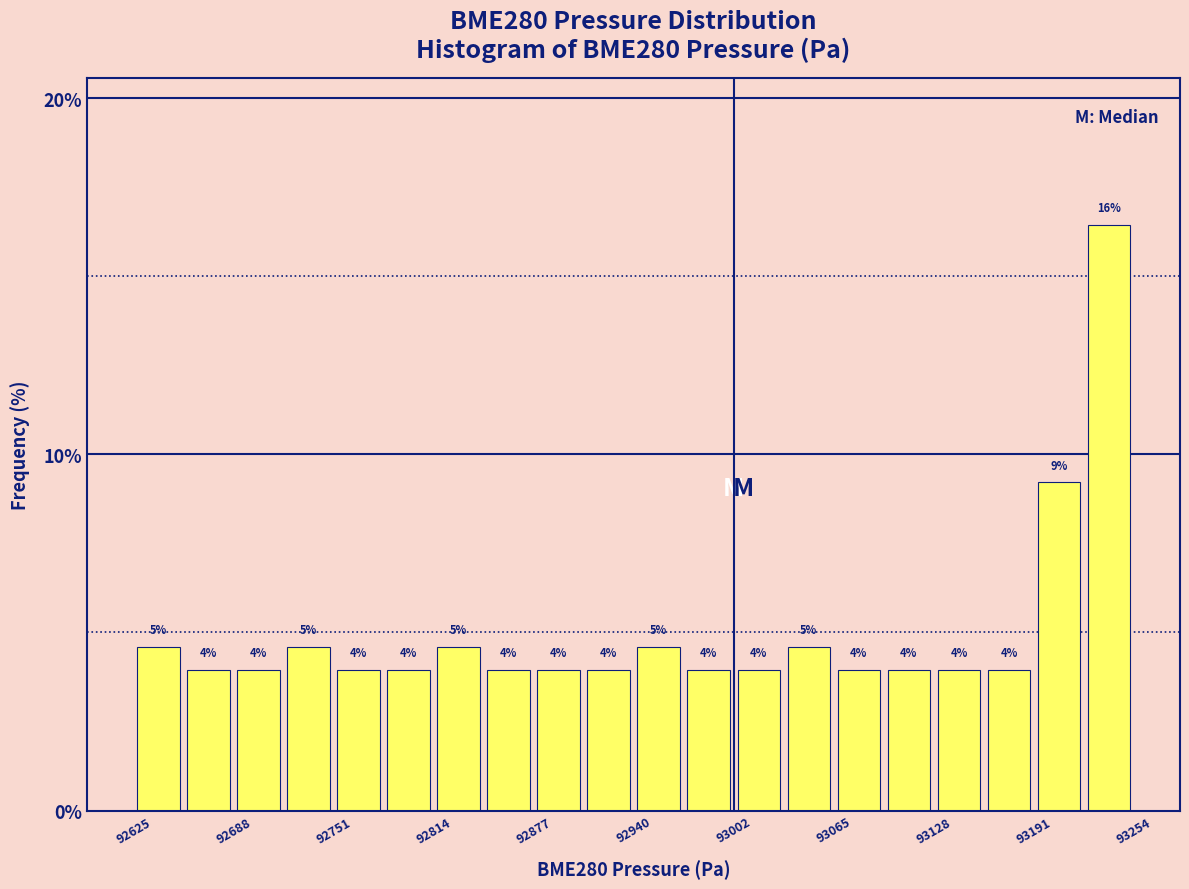

Around what value on the x-axis is the tallest bar? Give the approximate position of its centre, as read against the axis.

93240